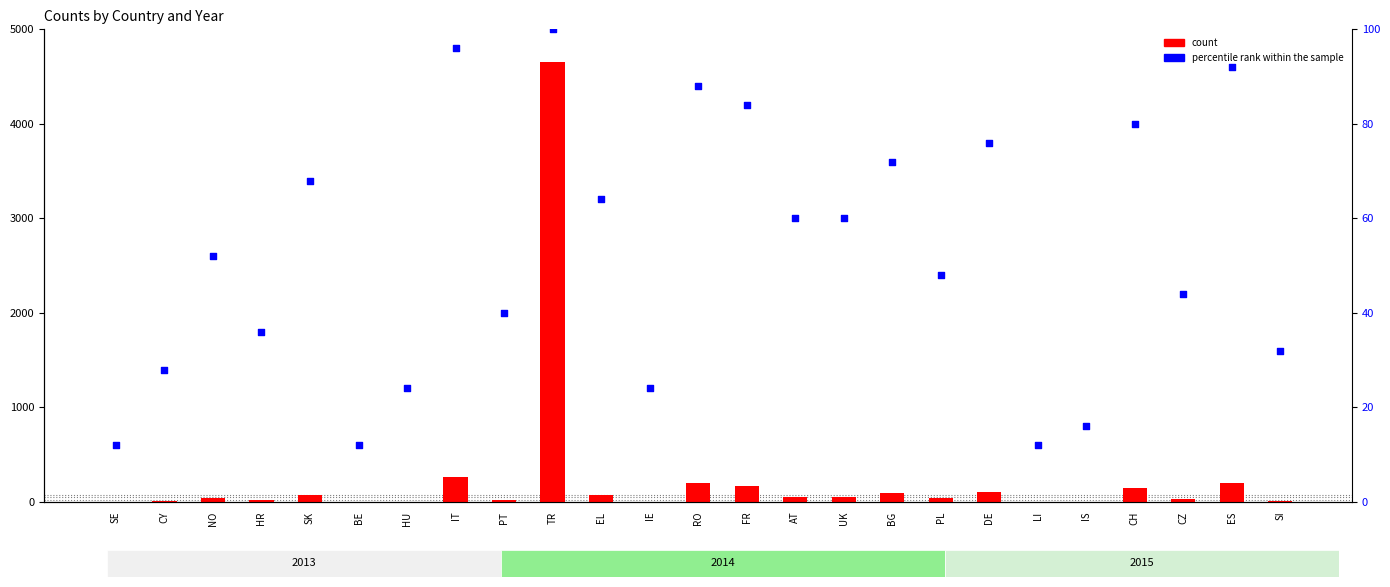

Which series contains the highest Y value?

count